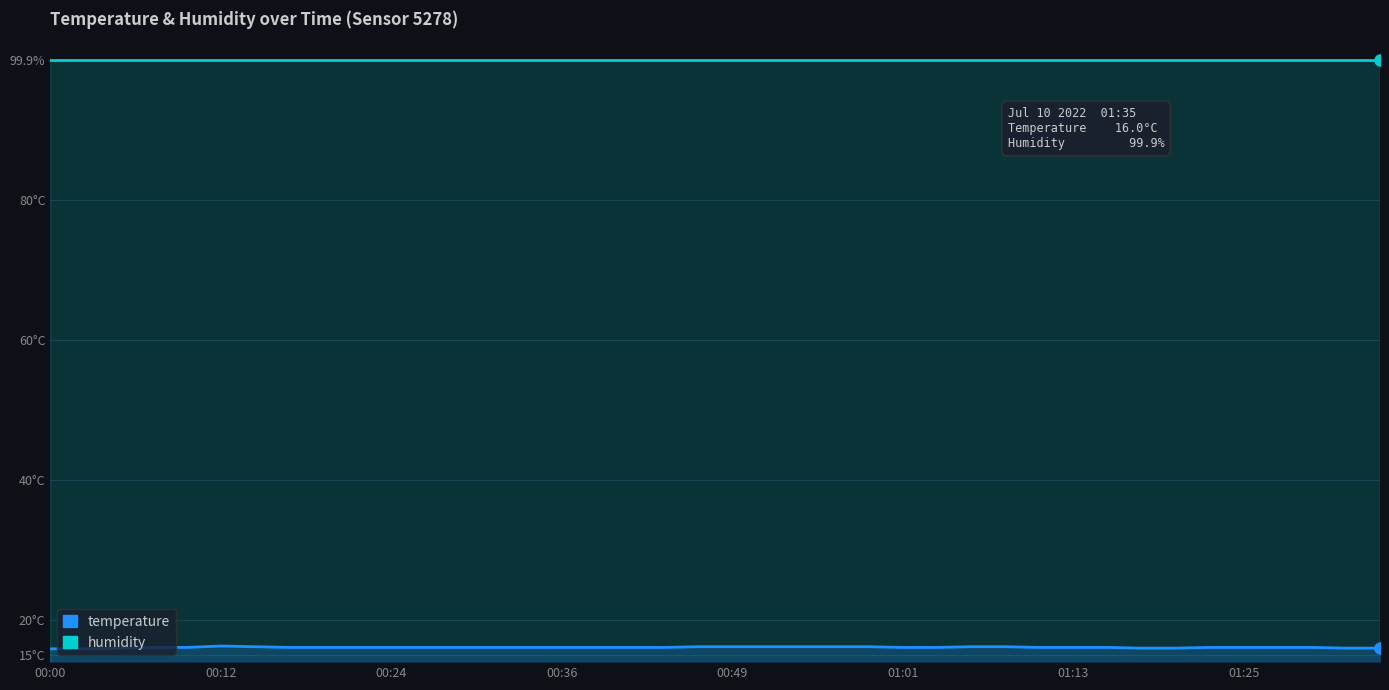

Which series has the largest total across all categories?

humidity